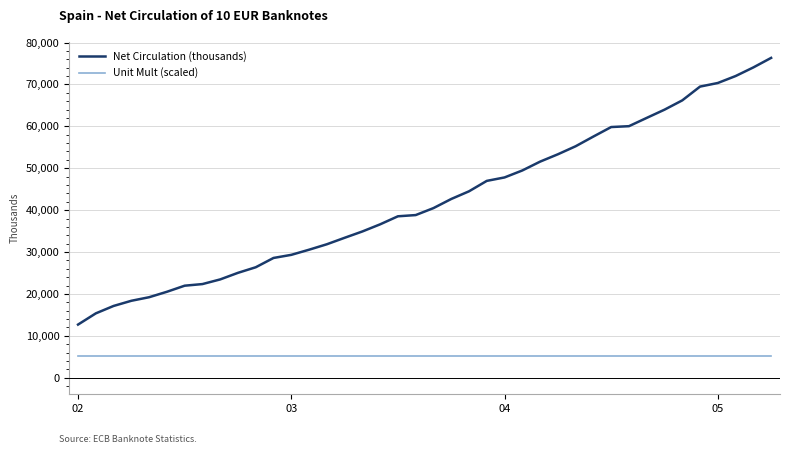

Which series has the largest total across all categories?

Net Circulation (thousands)